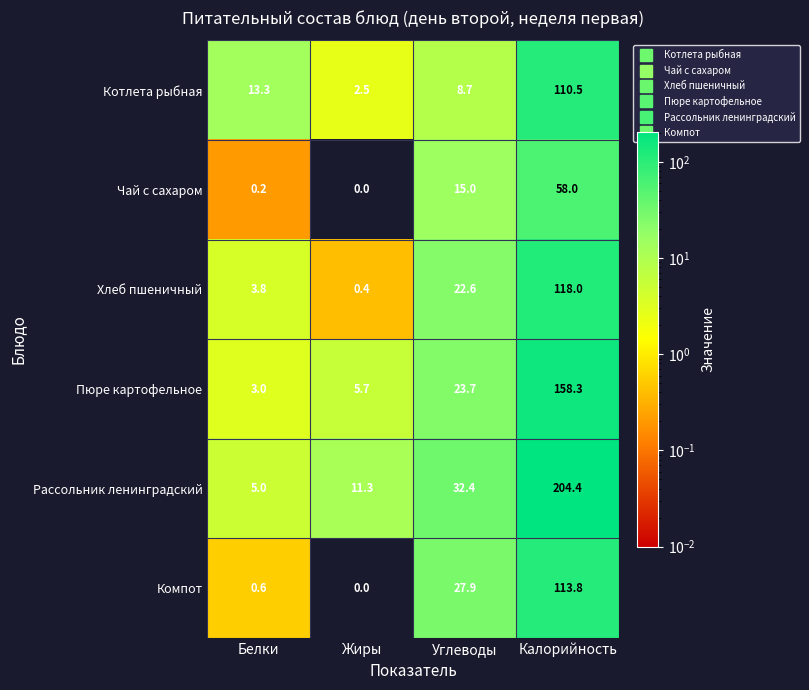

Which label corresponds to the smallest value in the chart?

Жиры